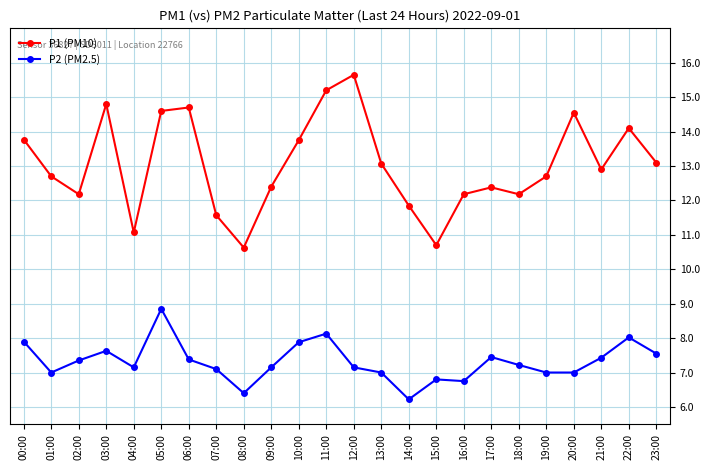

Which series changed the most between 01:00 and 04:00?

P1 (PM10)